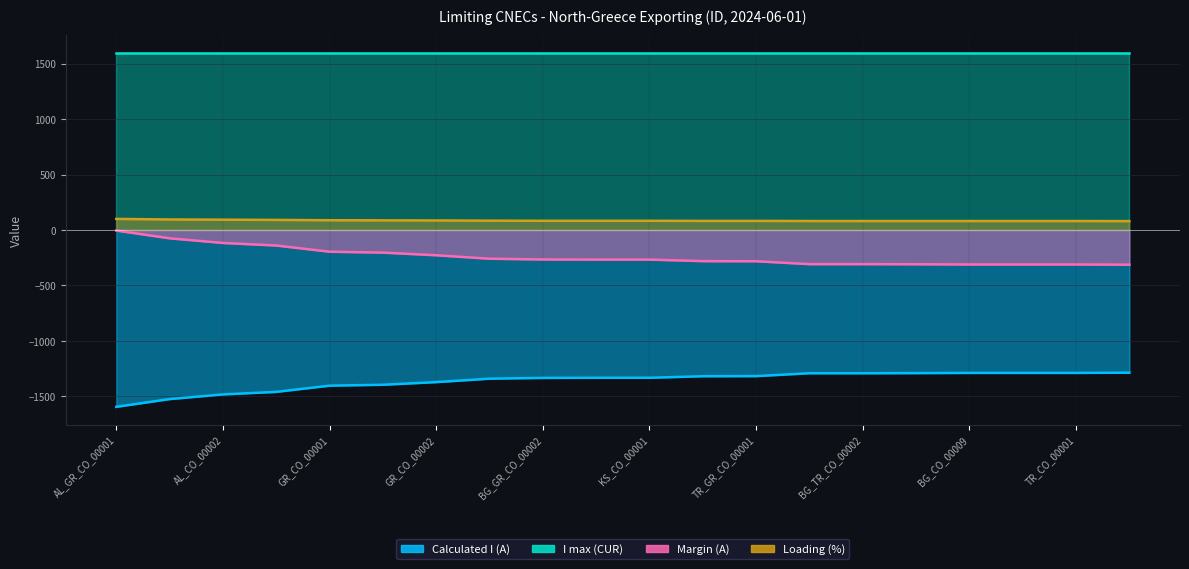

What is the maximum value for Loading (%)?

100